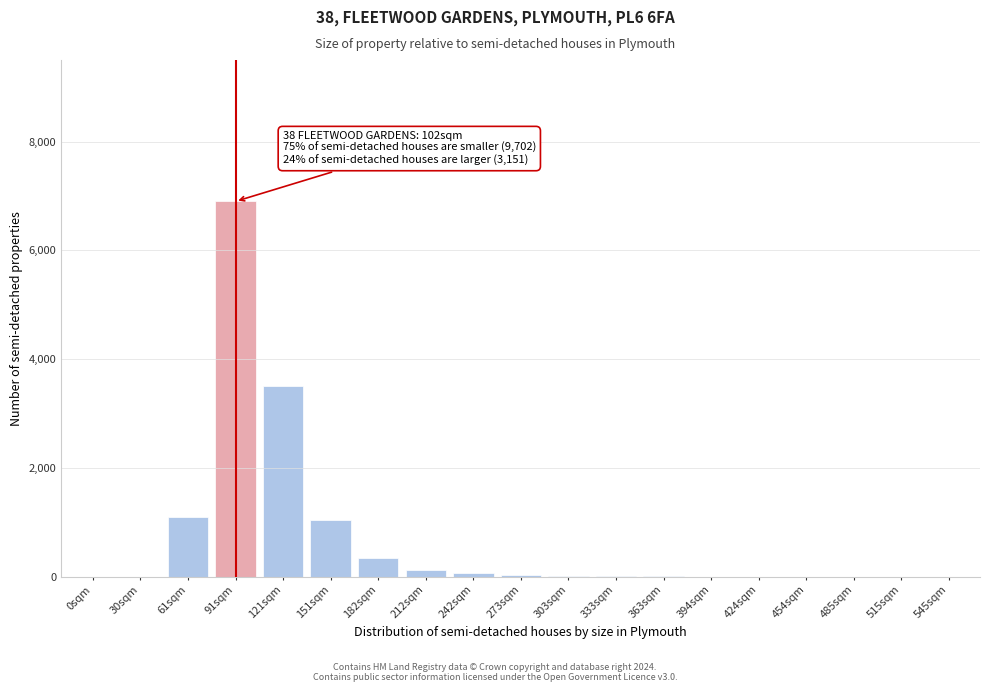

The chart shows a value of -4740 at 545sqm. True or false?

False